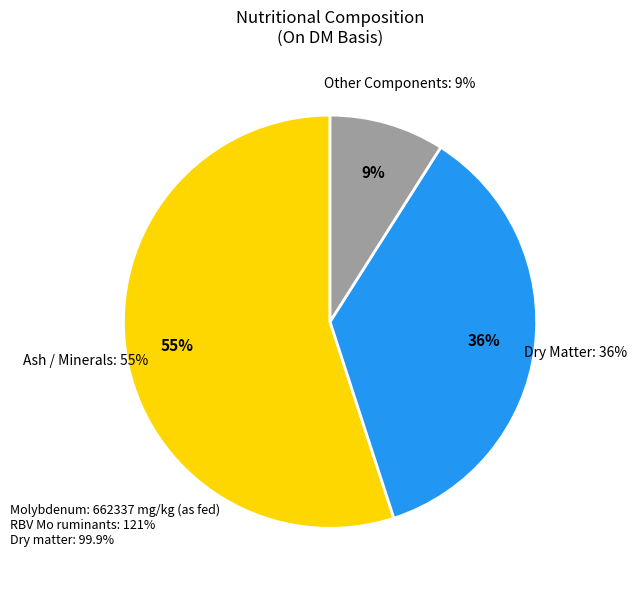

Count the number of slices in the pie.

3